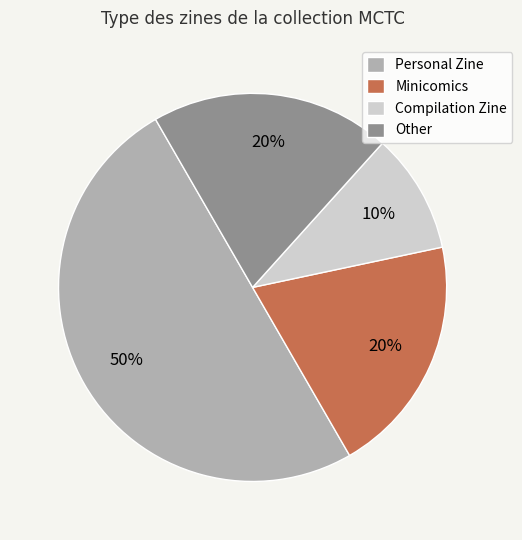

True or false: Minicomics accounts for 20% of the total.

True